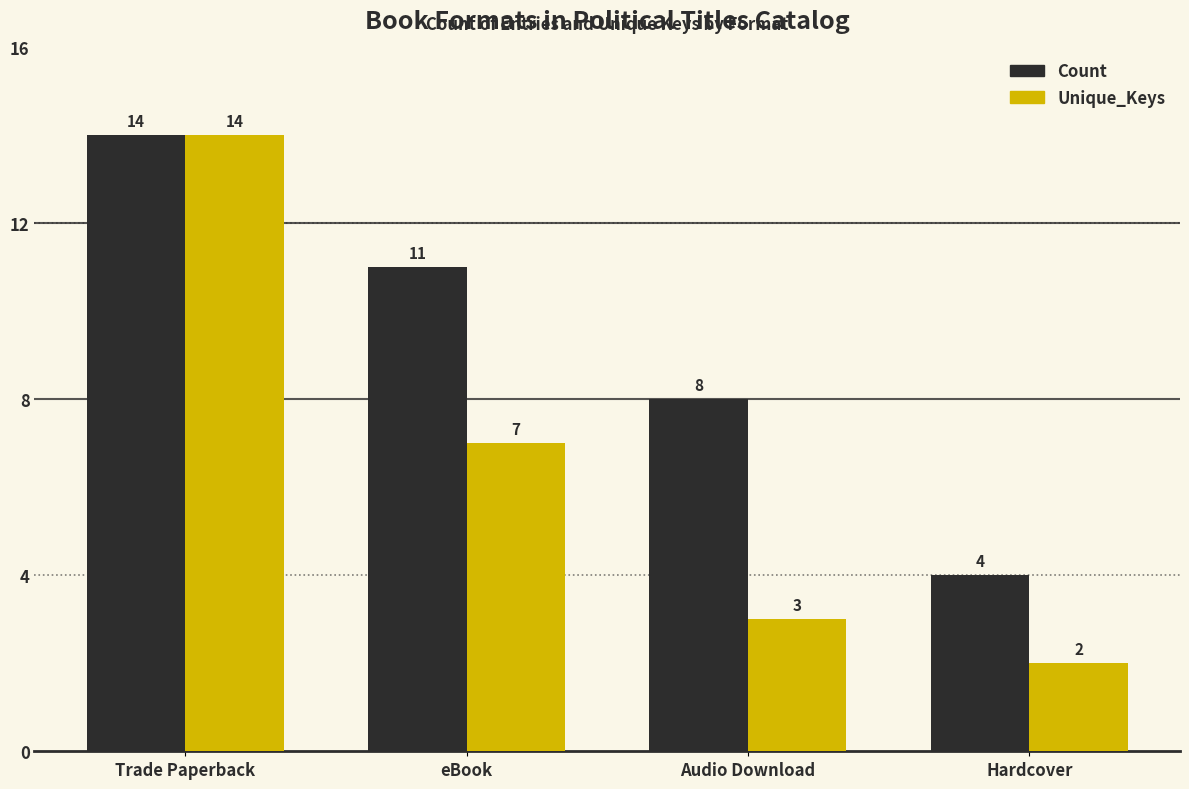

Reading right to left, transcribe all the data shown in this chart.

Count: Hardcover=4	Audio Download=8	eBook=11	Trade Paperback=14
Unique_Keys: Hardcover=2	Audio Download=3	eBook=7	Trade Paperback=14